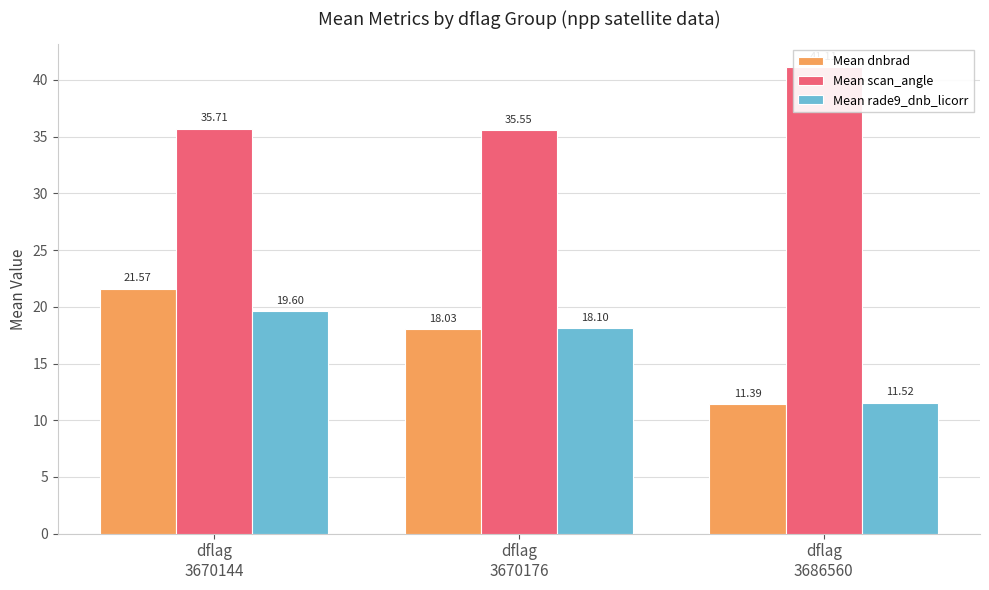

What is the difference between the highest and lowest values at dflag
3670176?

17.5